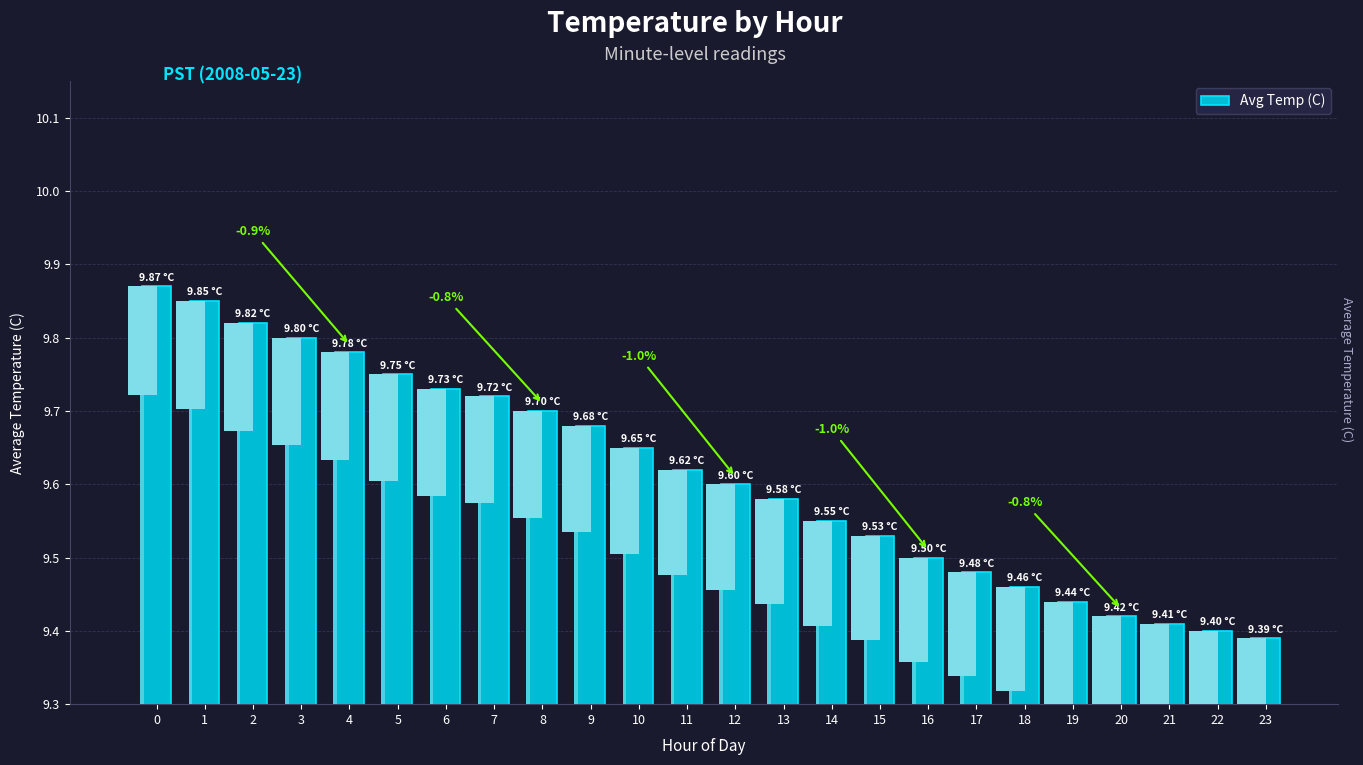

Which label corresponds to the smallest value in the chart?

23